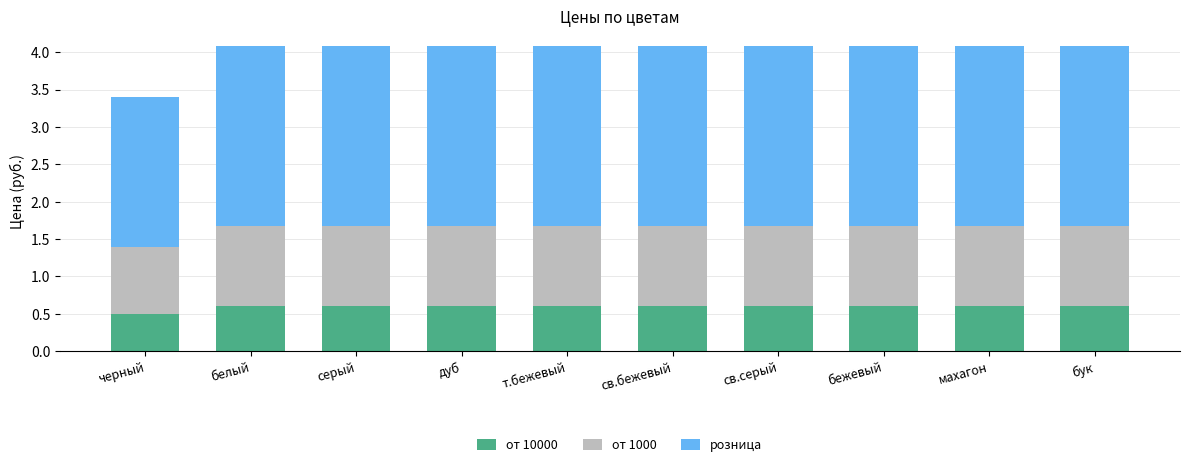

What is the total value across all series at серый?

4.1